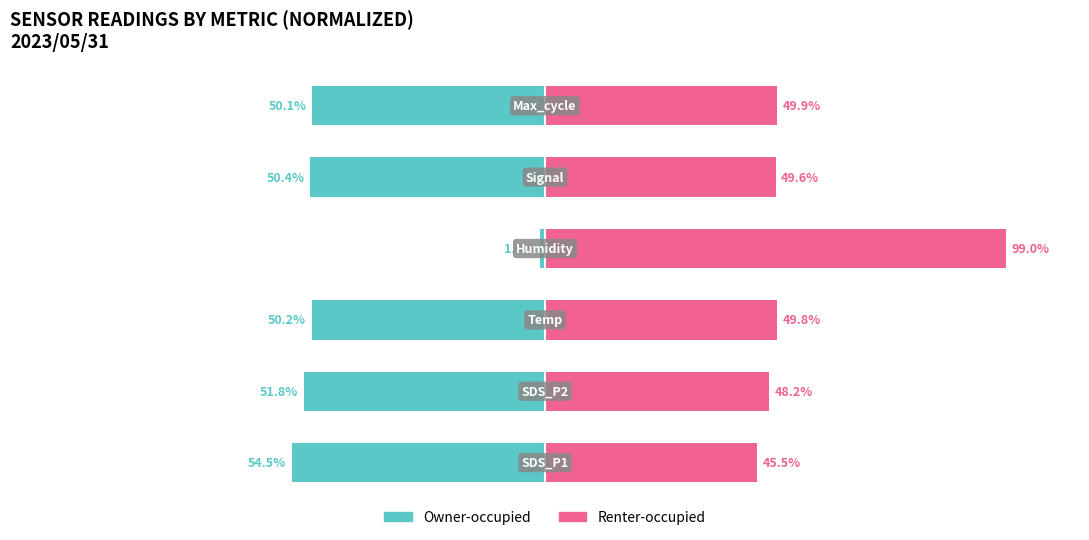

What is the difference between the Renter-occupied values at 2 and 0?

4.3